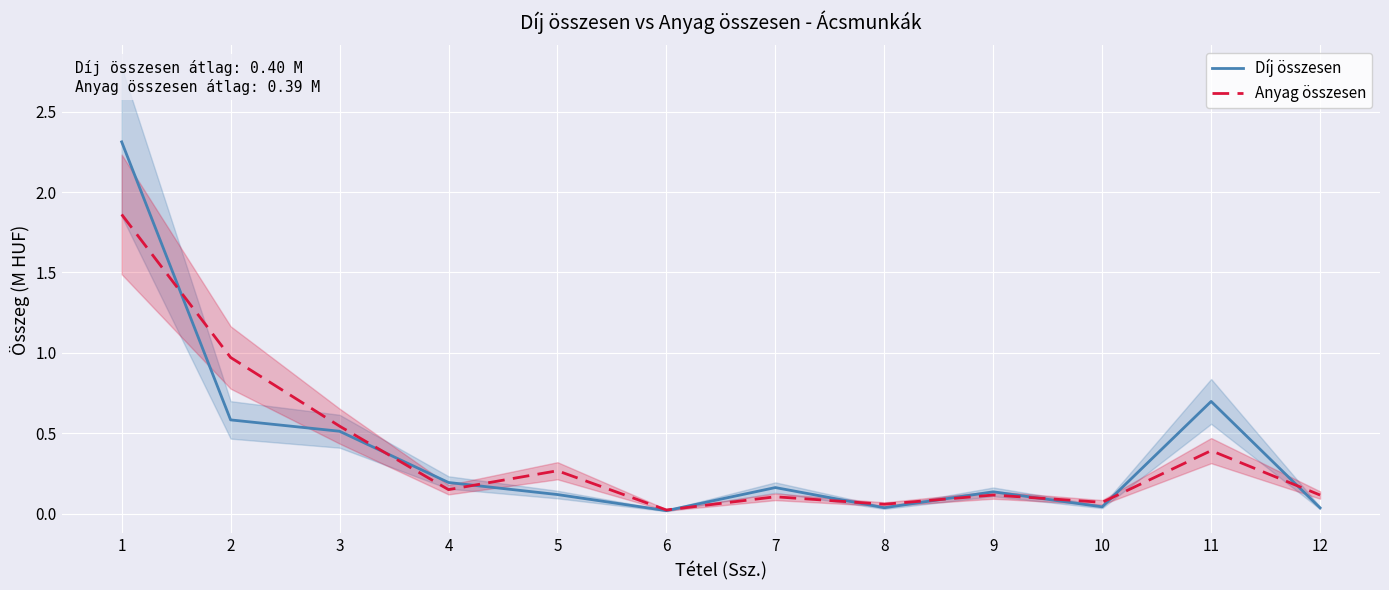

True or false: Díj összesen has more than 0 points higher than both neighbors.

True